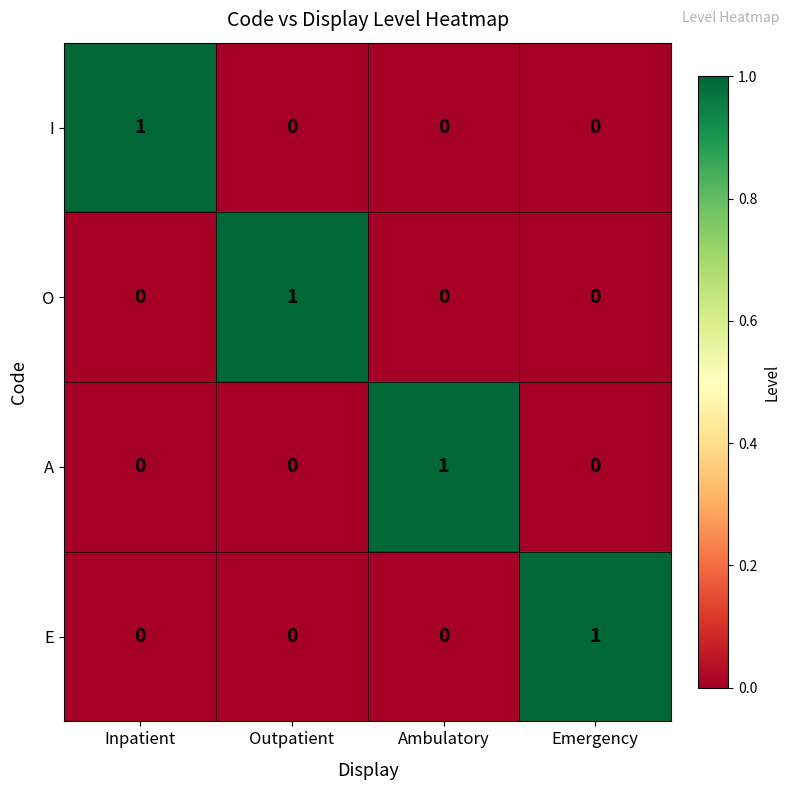

Which category has the highest value in the A series?

Ambulatory